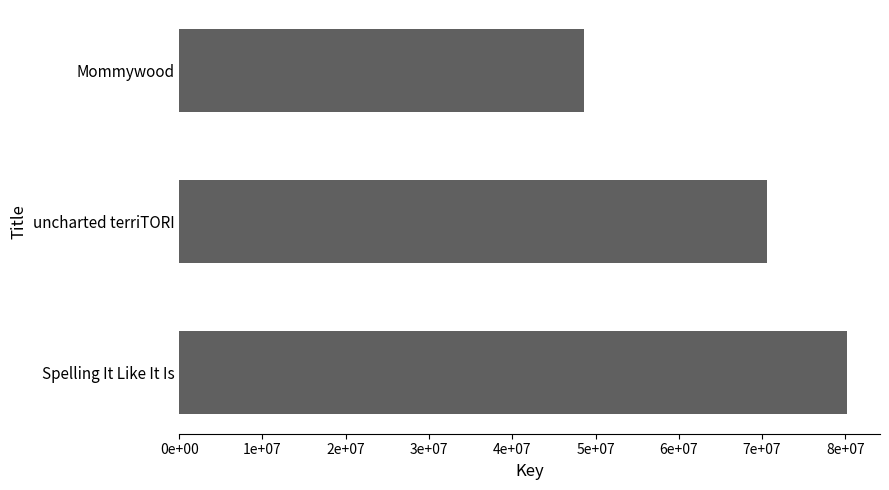

Does the chart contain stacked bars?

No